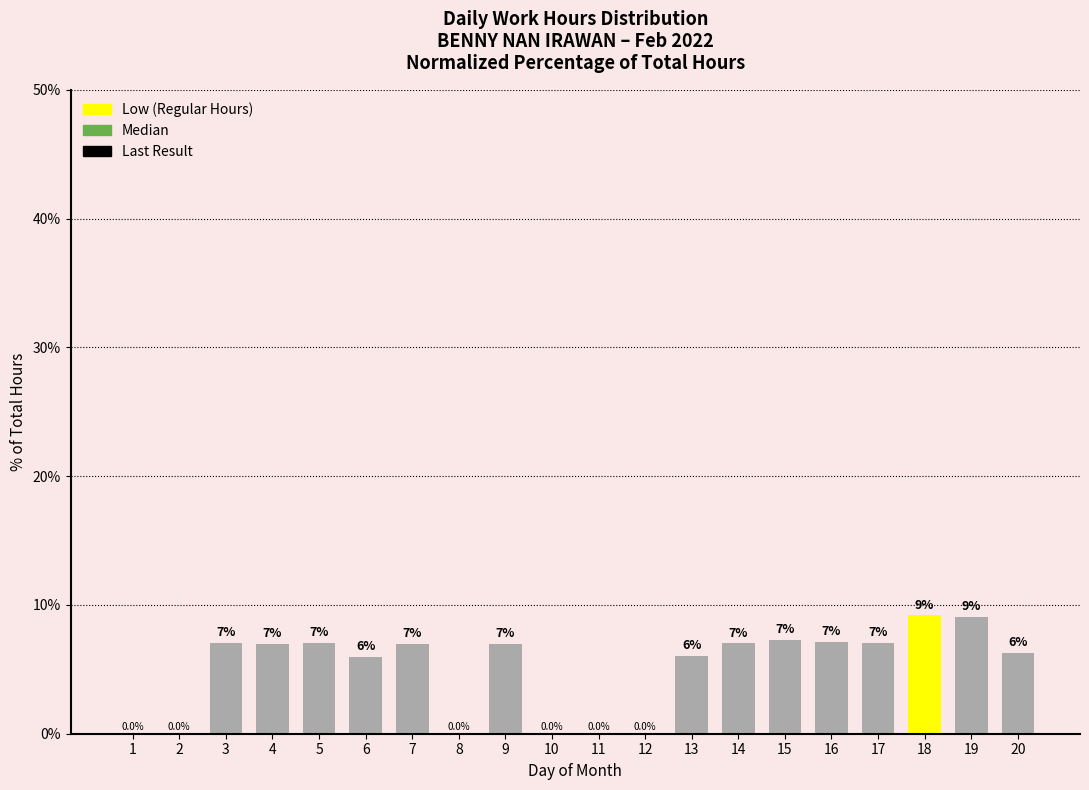

At which label is the value closest to 4?

6